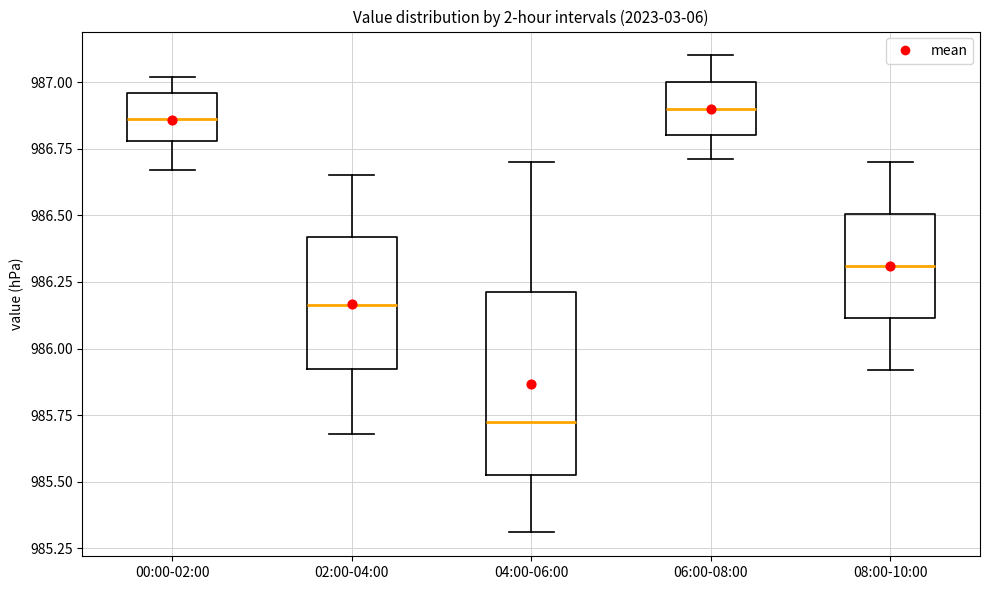

Which box is the tallest, from its lower edge to its upper edge?

04:00-06:00